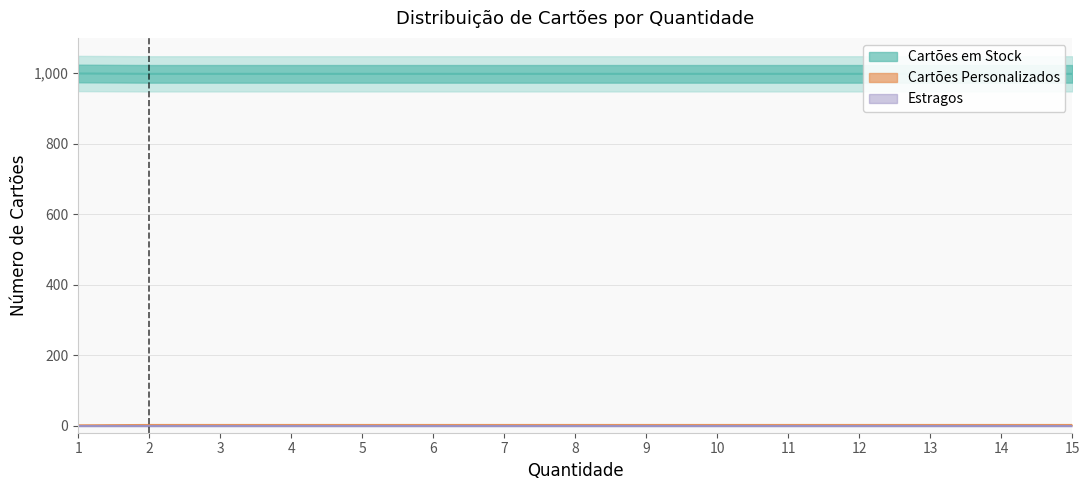

Which has a higher value, 9 or 13?

9